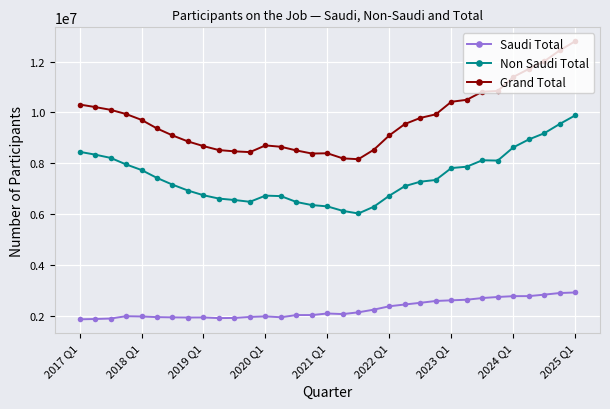

Which series has the largest total across all categories?

Grand Total